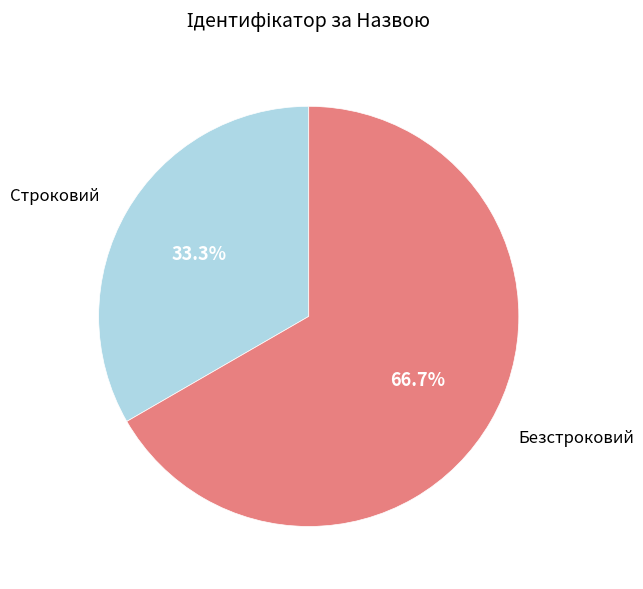

Is there a majority slice in this chart?

Yes